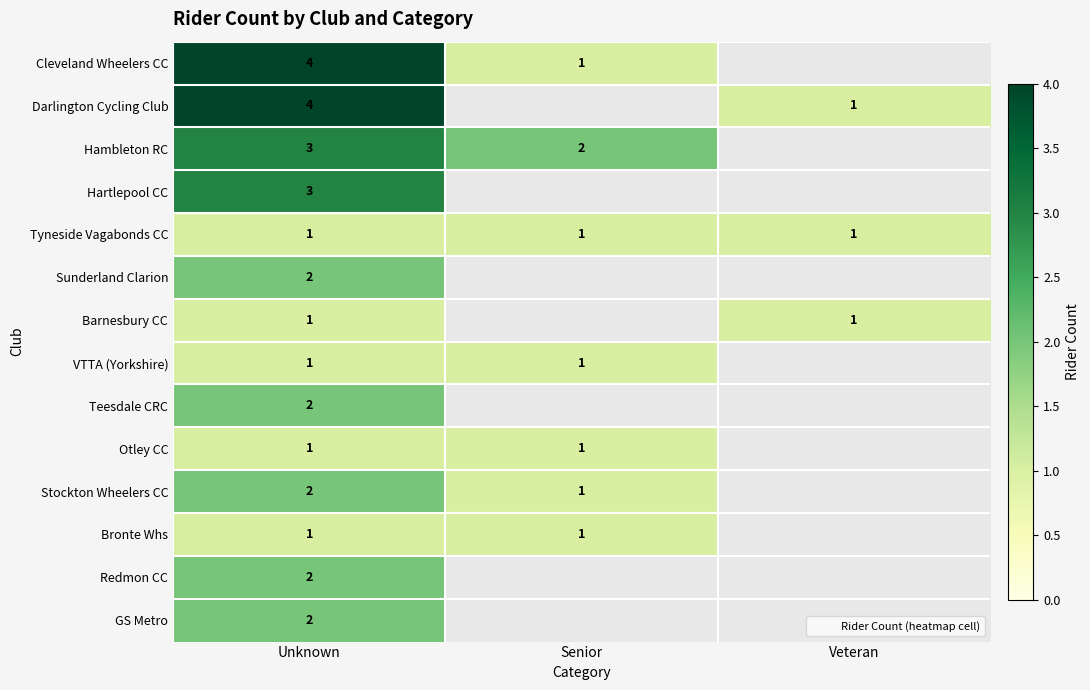

What is the minimum value shown in the chart?

1.0